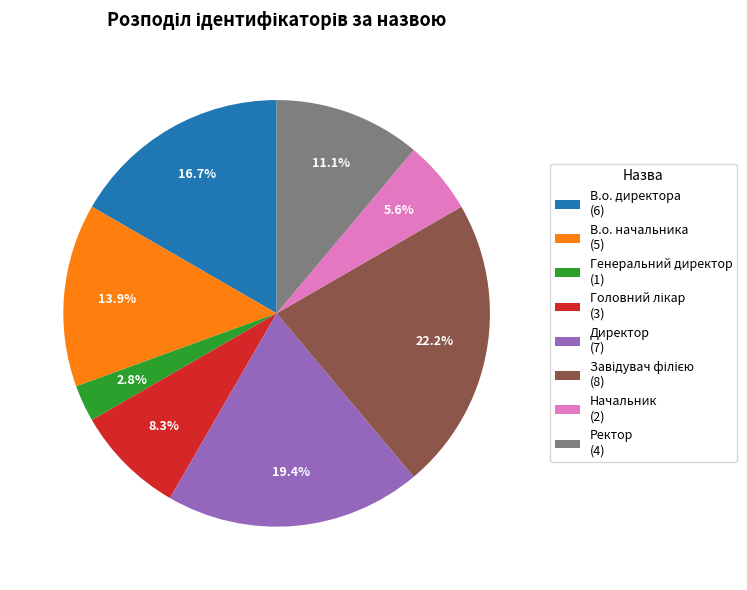

Which has a higher value, В.о. начальника (5) or Генеральний директор (1)?

В.о. начальника (5)